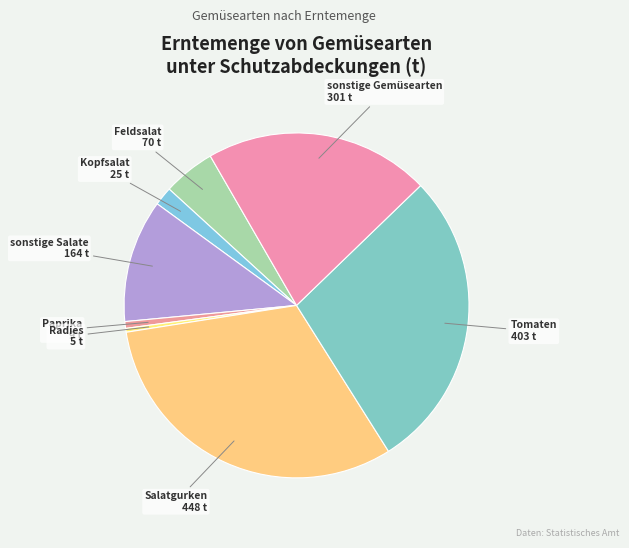

How many slices are in this pie chart?

8